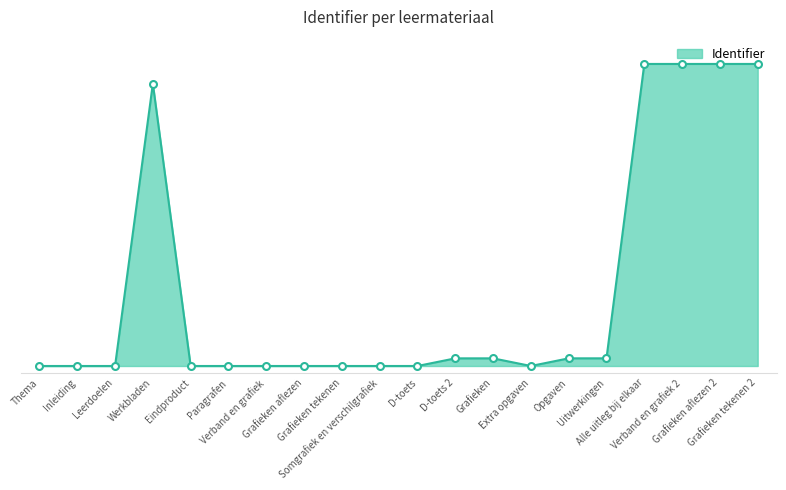

What is the difference between the second highest and second lowest values?

2232924